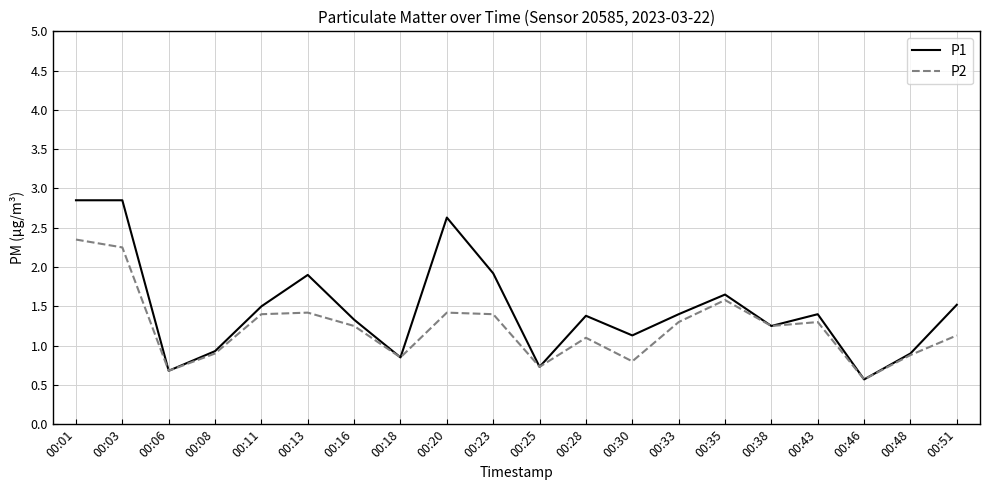

At which label does P2 first exceed 1?

00:01